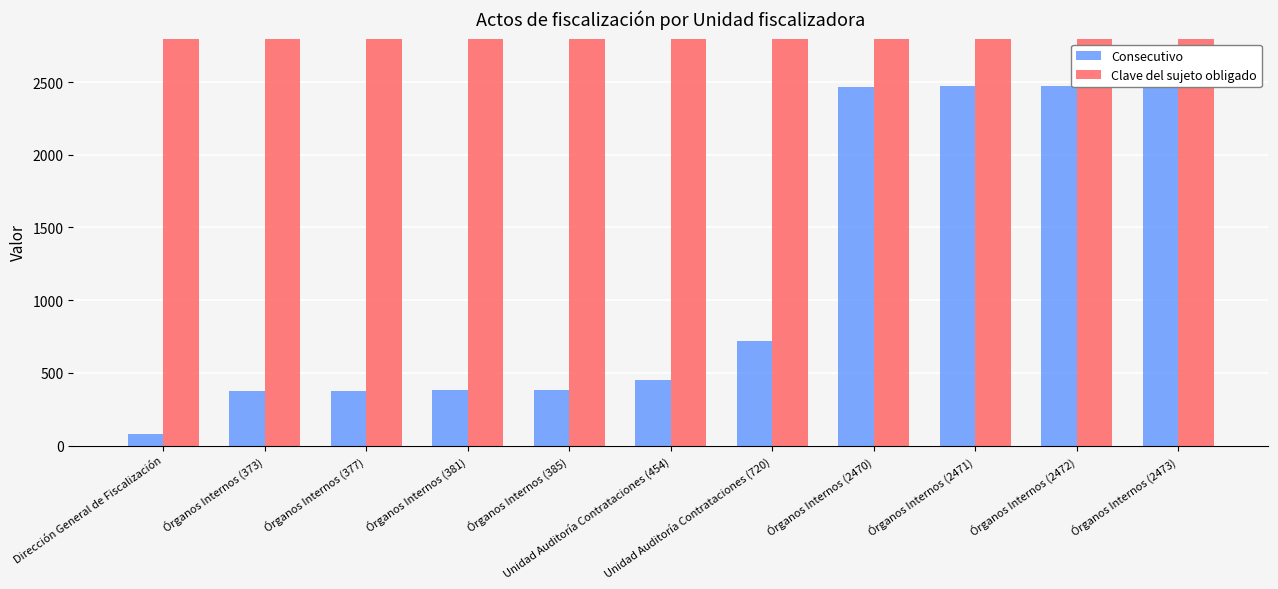

What is the greatest value displayed?

10416